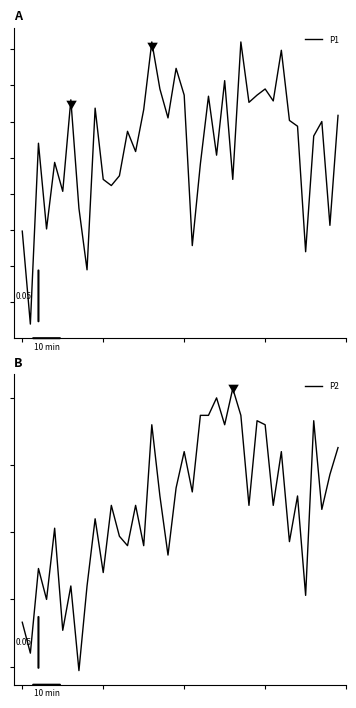

What is the difference between the maximum and second lowest values in the P2 series?

2.0